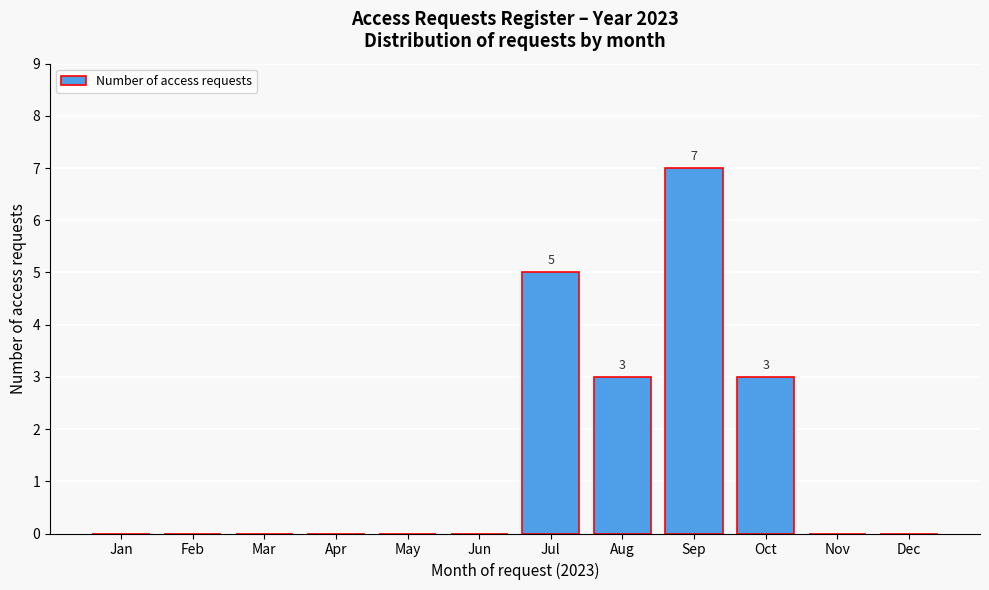

Reading left to right, extract all data points from this chart.

Jan=0	Feb=0	Mar=0	Apr=0	May=0	Jun=0	Jul=5	Aug=3	Sep=7	Oct=3	Nov=0	Dec=0